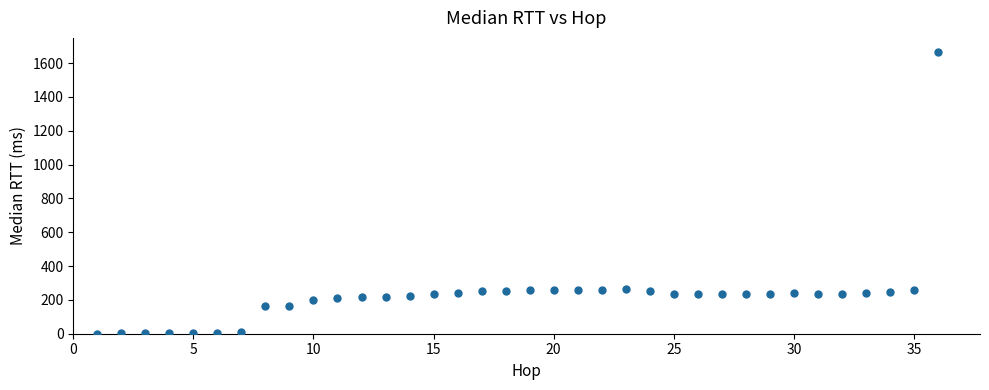

What is the range of Y values (max minus min)?

1665.1